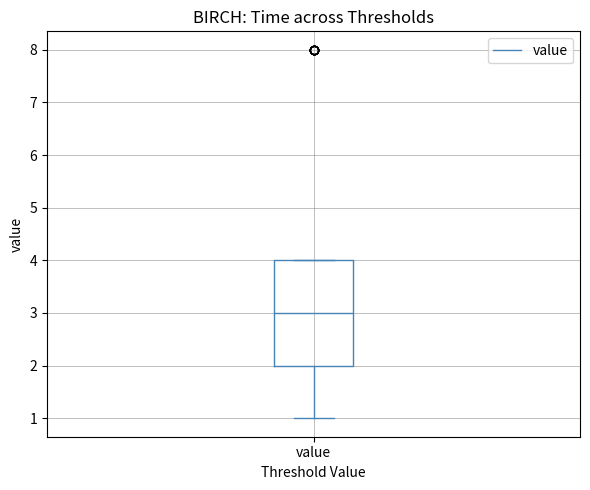

Where does the median line of the box for value sit on the y-axis? The values are not printed on the chart, so give them approximately, as read against the axis.

3